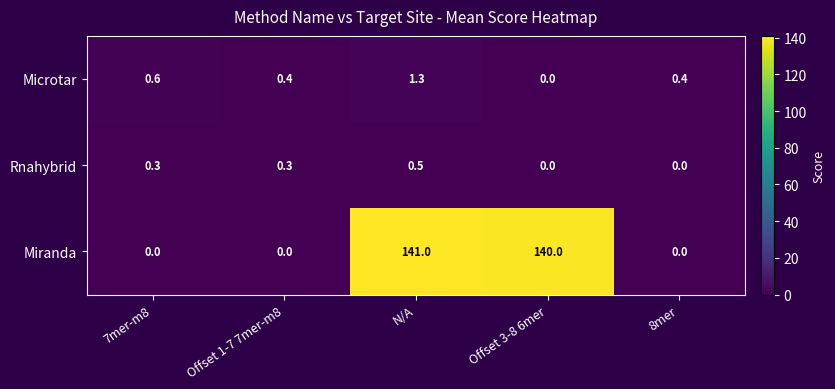

What value does the Microtar series have at Offset 1-7 7mer-m8?

0.4